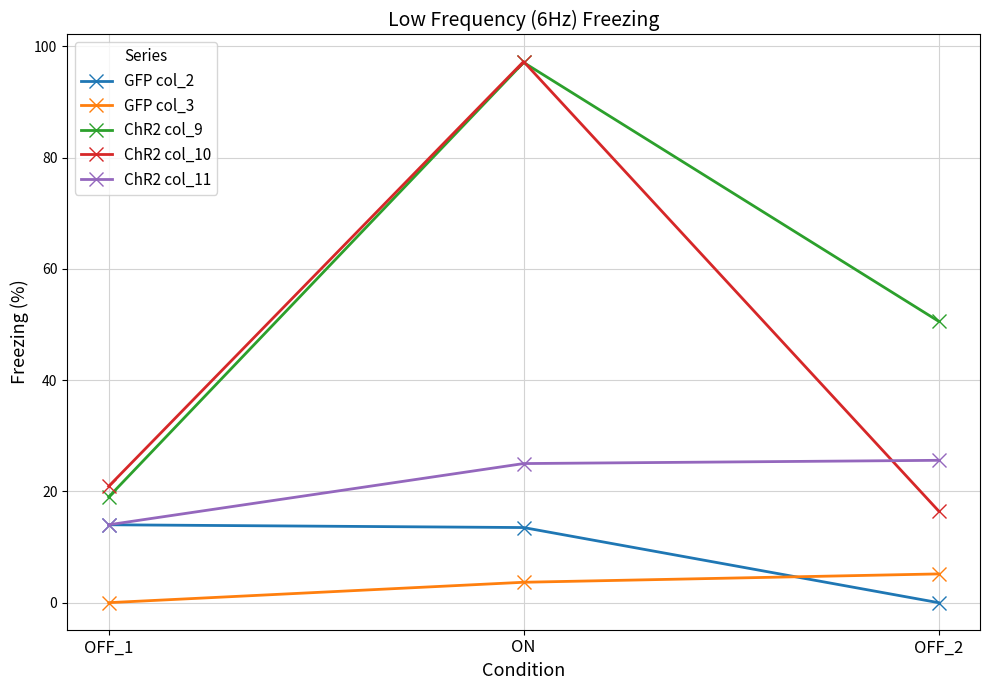

Count the number of data series in this chart.

5